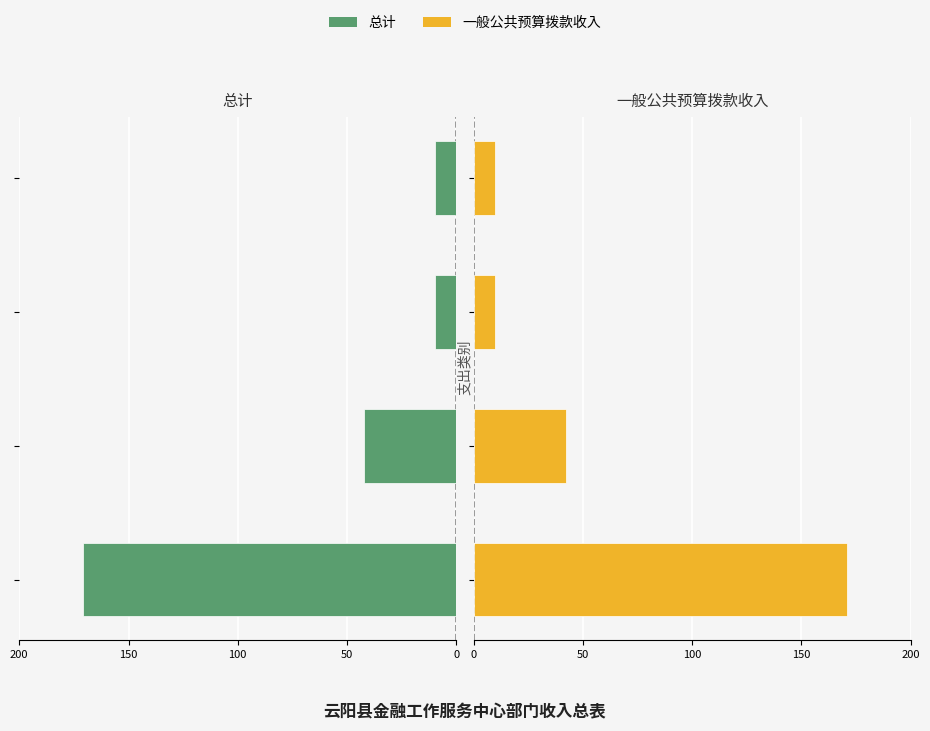

True or false: 总计 has a value of 64.4 at 50.

False